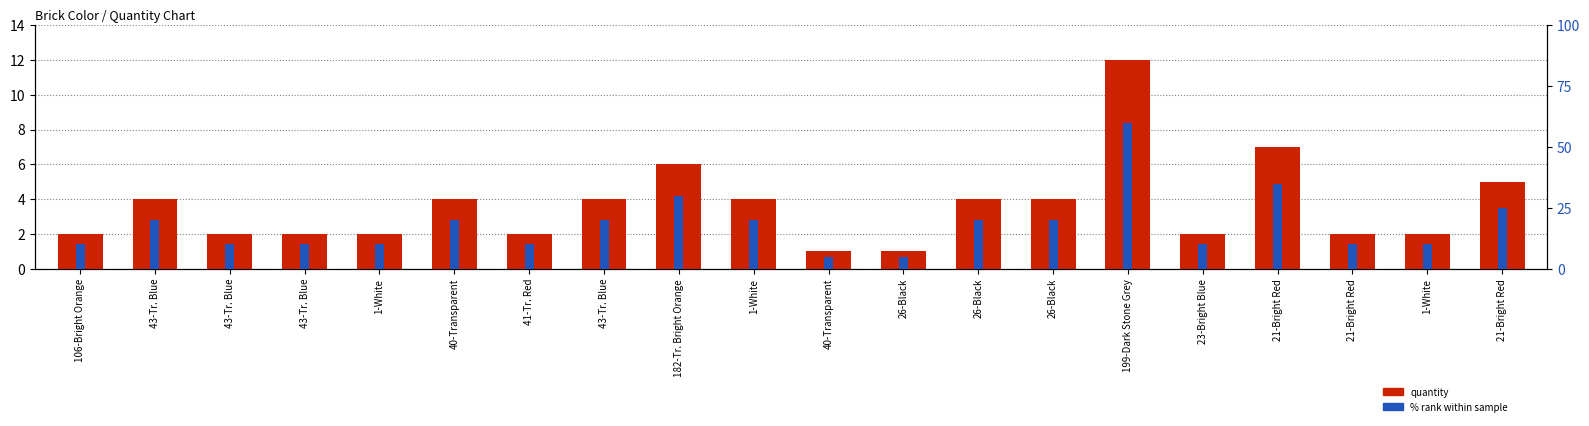

Read the % rank value at 182-Tr. Bright Orange.

30